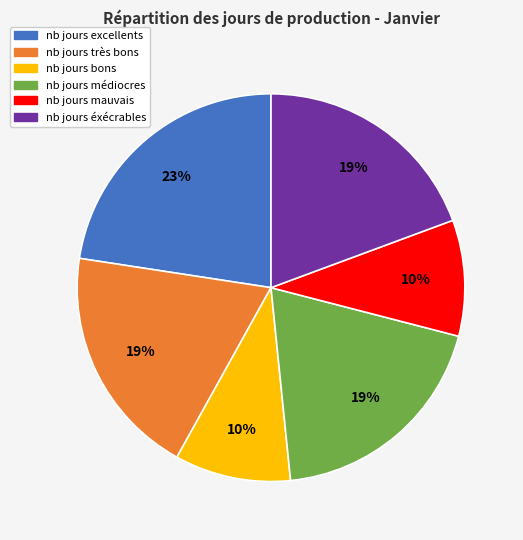

To the nearest percent, what is the combined percentage of nb jours bons and nb jours éxécrables?

29%